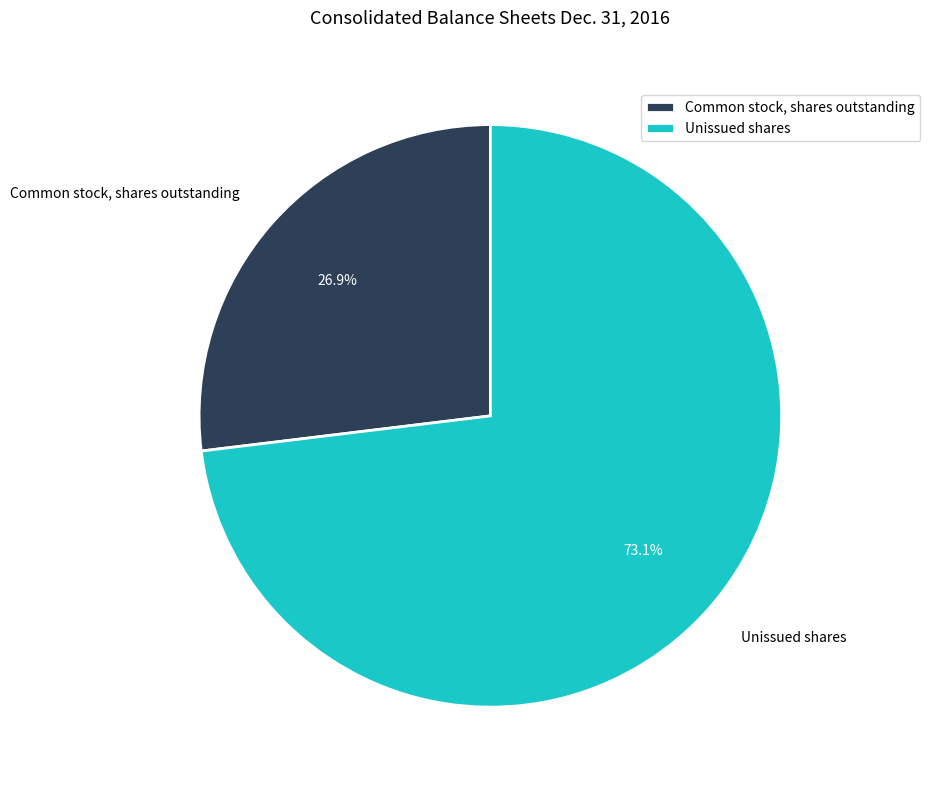

Count the number of slices in the pie.

2